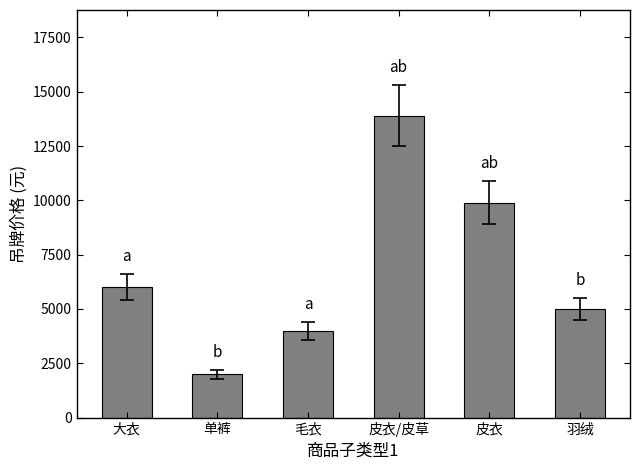

At which category does the chart reach its peak across all series?

皮衣/皮草